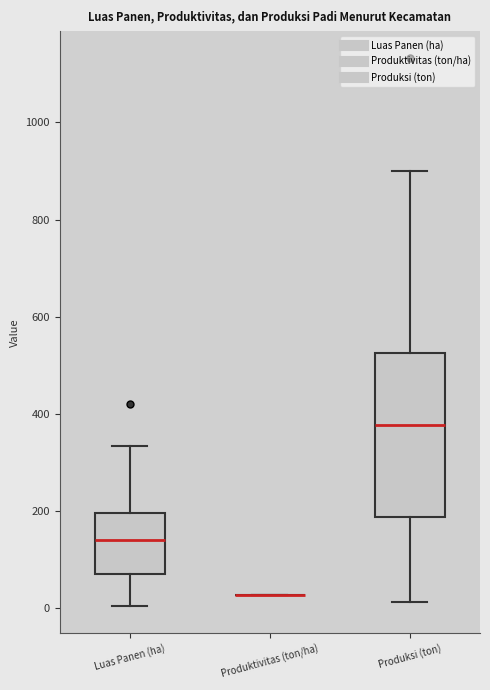

Reading left to right, read every box against the y-axis: the position of its median line, the range the box covers, and the ends of its whiskers. The values are not printed on the chart, so give them approximately, as read against the axis.

Luas Panen (ha): median 140, box 80 to 200, whiskers 0 to 340
Produktivitas (ton/ha): box collapsed to a line at 20, whiskers 20 to 20
Produksi (ton): median 380, box 180 to 520, whiskers 20 to 900